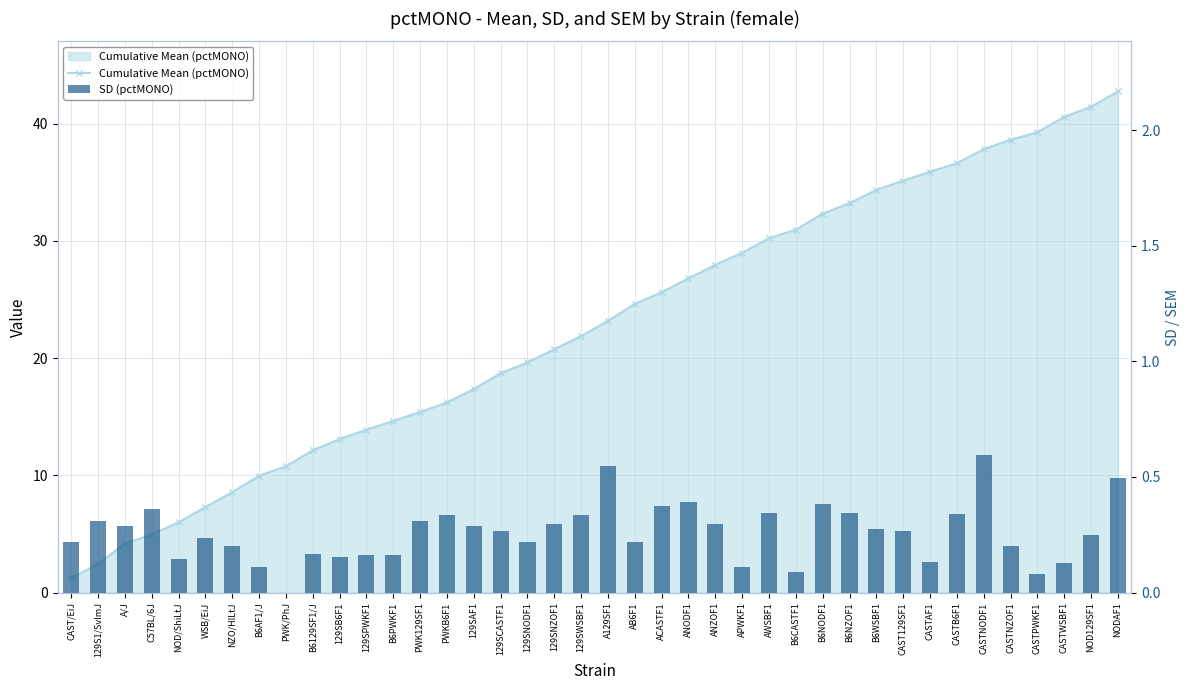

Is it true that SD (pctMONO) equals 0.4 at 129SAF1?

False